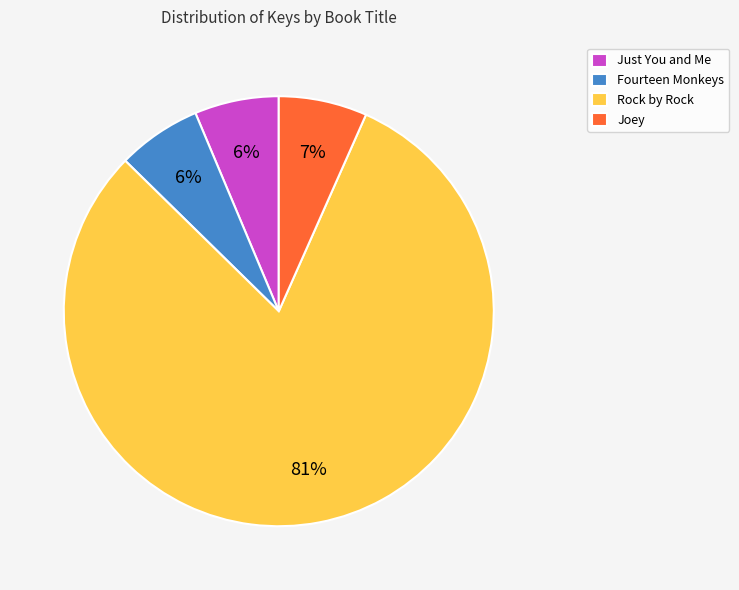

Which category has the biggest portion of the pie?

Rock by Rock